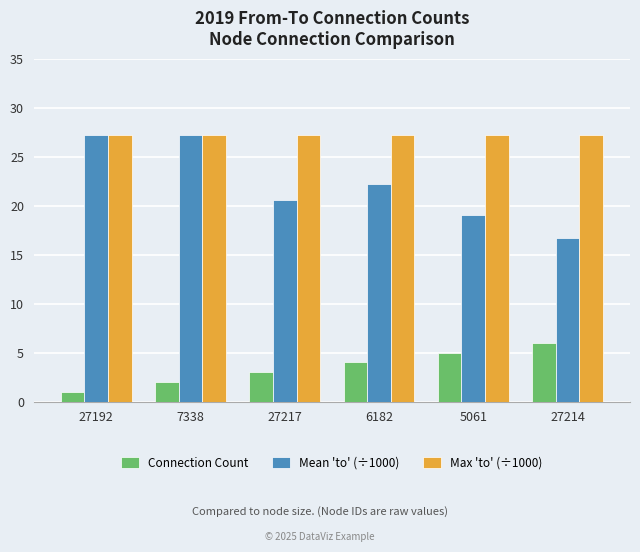

What is the label of the 1st bar from the right?

27214